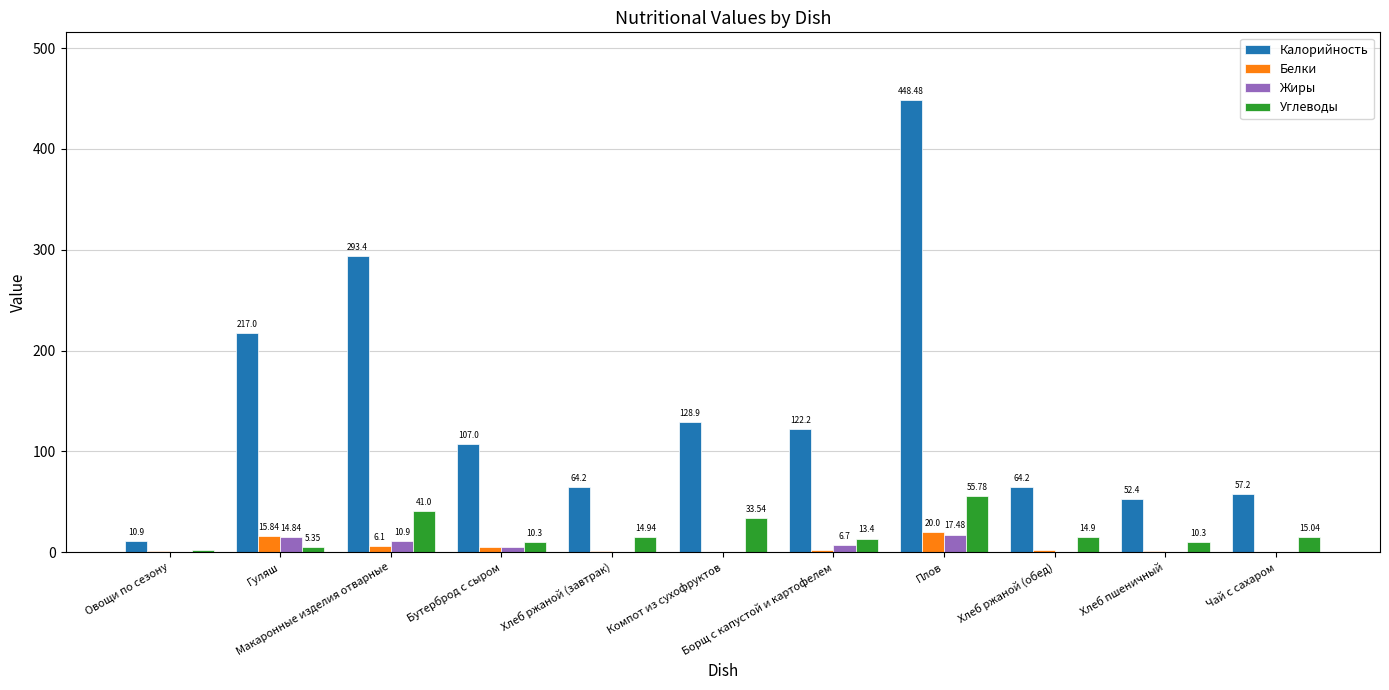

True or false: Жиры has a value of 0.2 at Хлеб ржаной (завтрак).

True